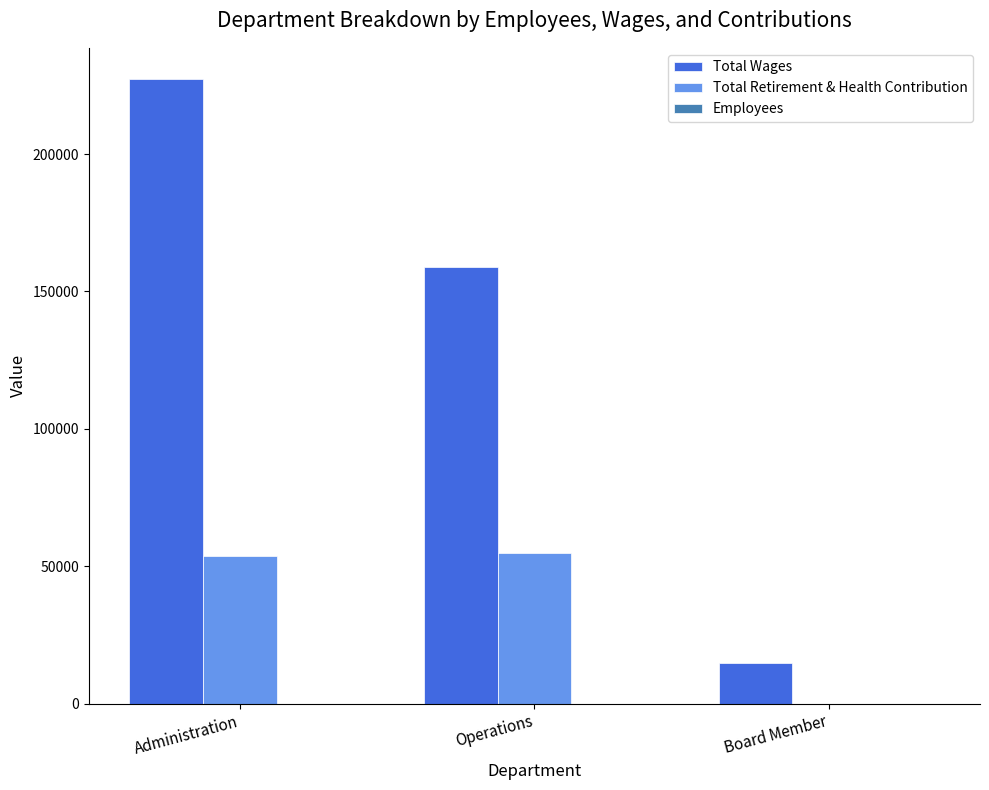

Does the chart contain stacked bars?

No